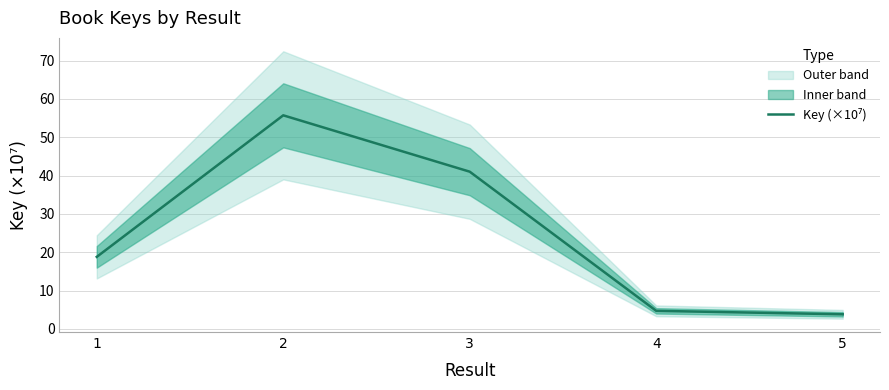

How many lines are shown in the chart?

1